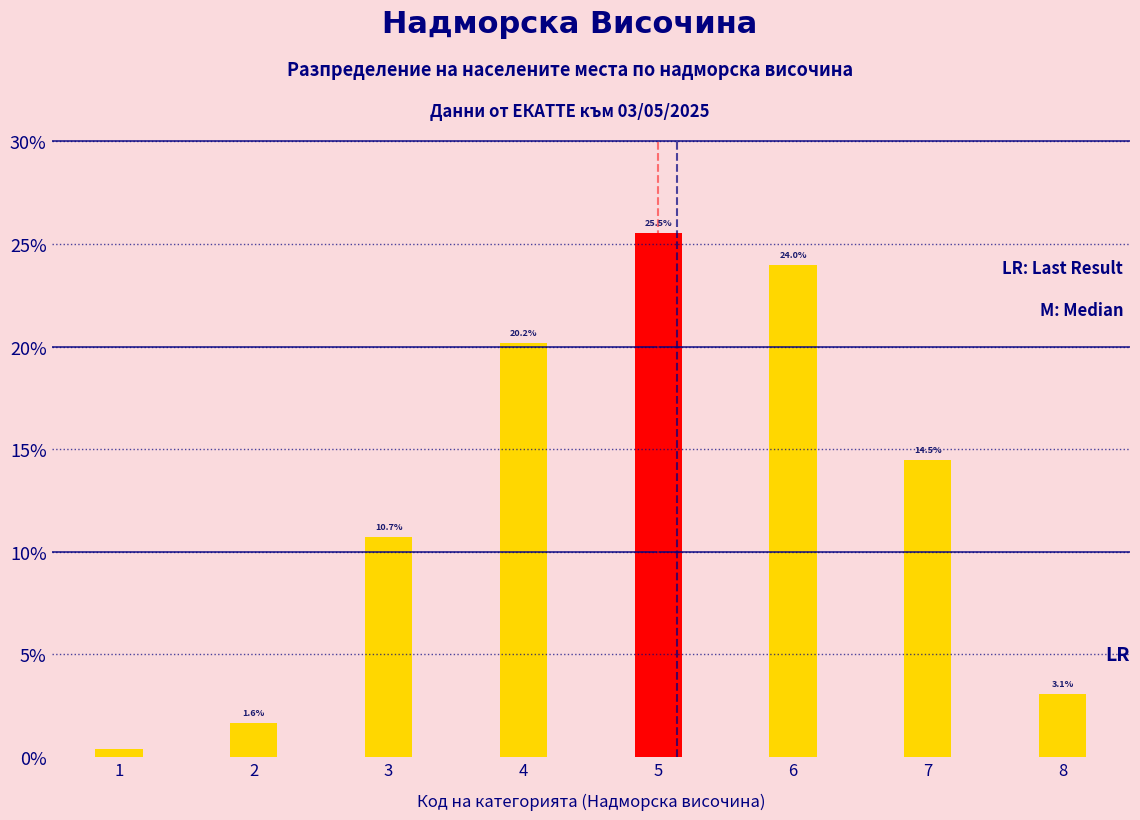

Where is the data nearest to the value 12?

3